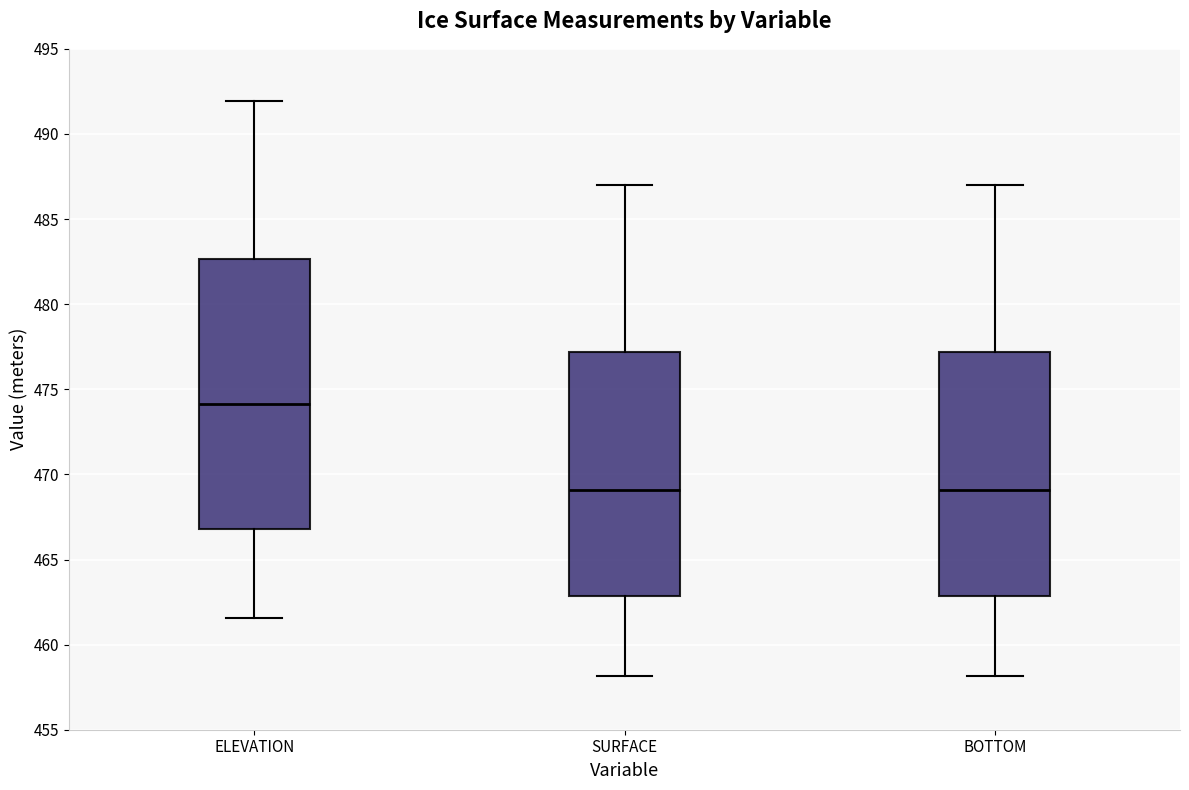

Which box has the highest median line?

ELEVATION